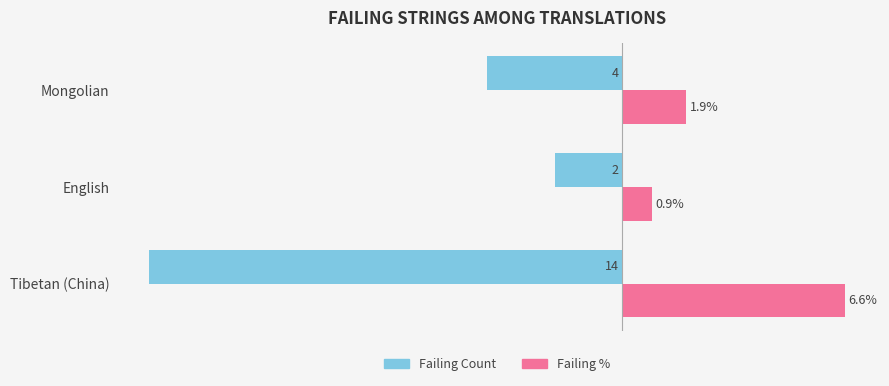

Which series has the largest total across all categories?

Failing %